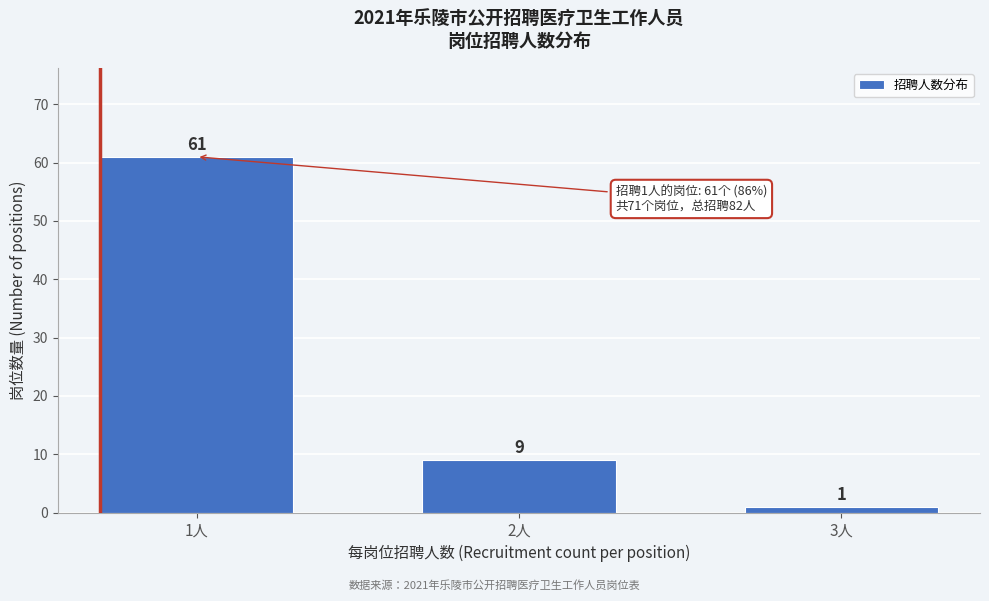

Reading left to right, list all the values displayed in this chart.

1人=61	2人=9	3人=1